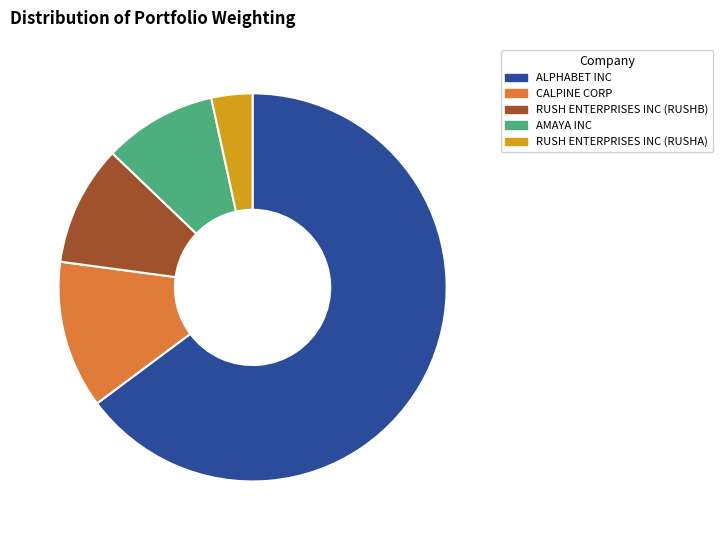

What is the majority slice?

ALPHABET INC